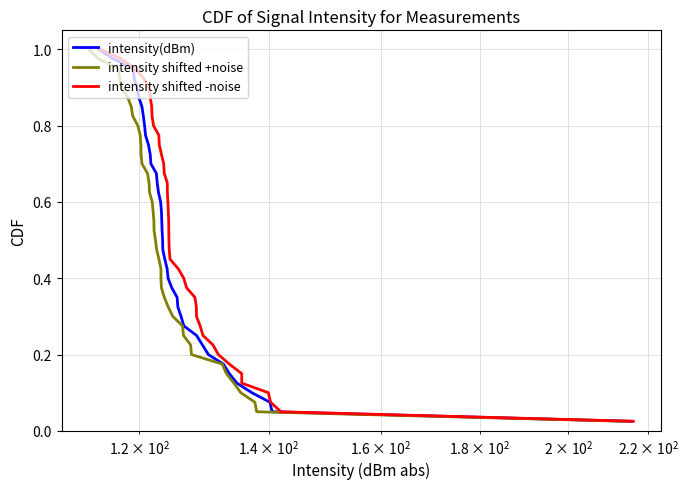

Is this an area chart (filled region under the line)?

No